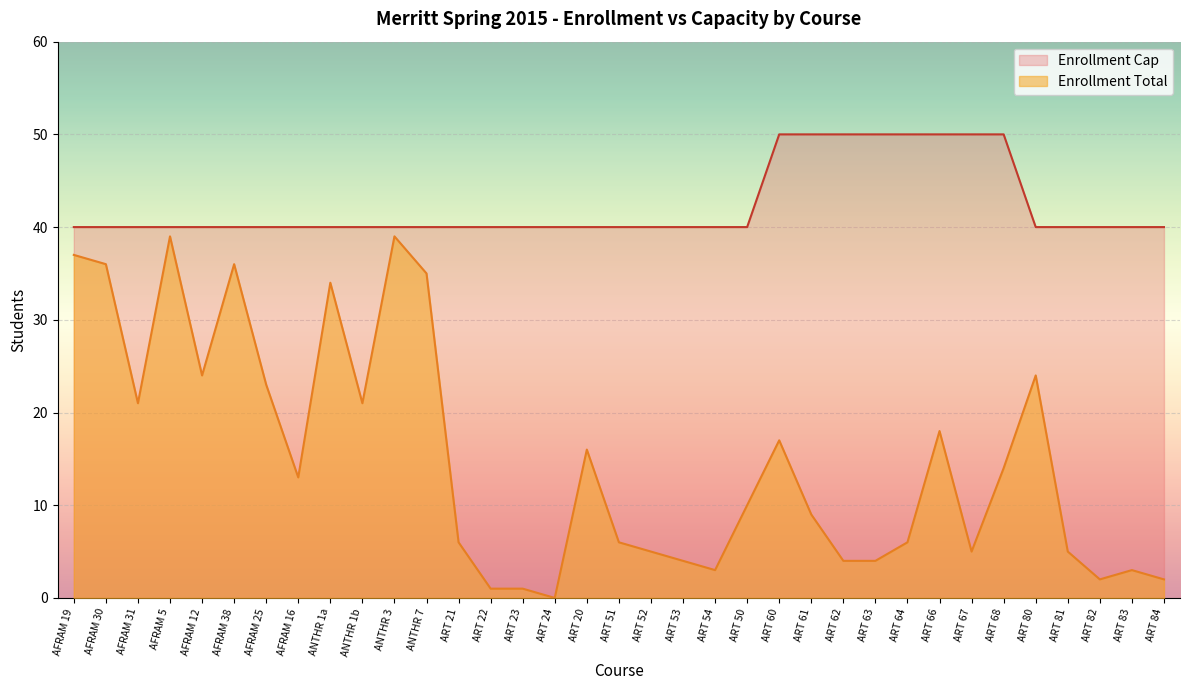

Reading left to right, transcribe all the data shown in this chart.

Enrollment Total: AFRAM 19=37	AFRAM 30=36	AFRAM 31=21	AFRAM 5=39	AFRAM 12=24	AFRAM 38=36	AFRAM 25=23	AFRAM 16=13	ANTHR 1a=34	ANTHR 1b=21	ANTHR 3=39	ANTHR 7=35	ART 21=6	ART 22=1	ART 23=1	ART 24=0	ART 20=16	ART 51=6	ART 52=5	ART 53=4	ART 54=3	ART 50=10	ART 60=17	ART 61=9	ART 62=4	ART 63=4	ART 64=6	ART 66=18	ART 67=5	ART 68=14	ART 80=24	ART 81=5	ART 82=2	ART 83=3	ART 84=2
Enrollment Cap: AFRAM 19=40	AFRAM 30=40	AFRAM 31=40	AFRAM 5=40	AFRAM 12=40	AFRAM 38=40	AFRAM 25=40	AFRAM 16=40	ANTHR 1a=40	ANTHR 1b=40	ANTHR 3=40	ANTHR 7=40	ART 21=40	ART 22=40	ART 23=40	ART 24=40	ART 20=40	ART 51=40	ART 52=40	ART 53=40	ART 54=40	ART 50=40	ART 60=50	ART 61=50	ART 62=50	ART 63=50	ART 64=50	ART 66=50	ART 67=50	ART 68=50	ART 80=40	ART 81=40	ART 82=40	ART 83=40	ART 84=40